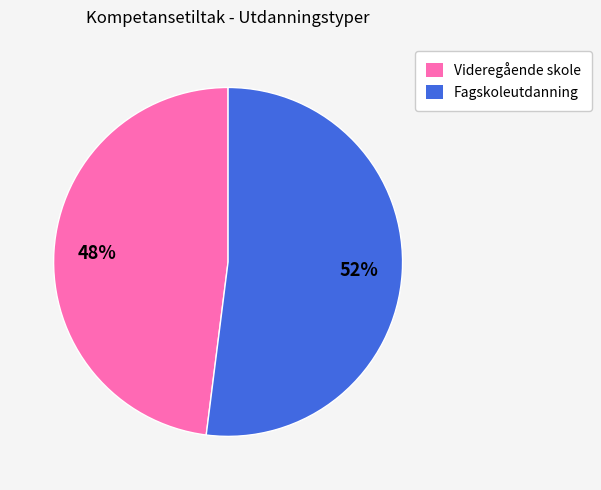

To the nearest percent, what is the average slice percentage?

50%